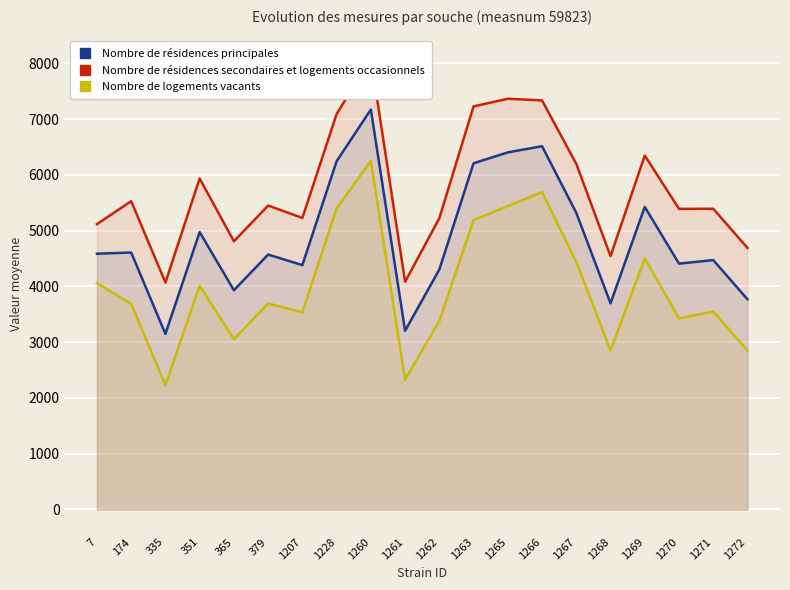

Reading left to right, transcribe all the data shown in this chart.

Nombre de résidences principales: 4587.2	4607.8	3148.3	4974.6	3931.0	4571.6	4382.2	6246.2	7173.0	3204.7	4303.0	6209.4	6404.3	6515.4	5319.7	3697.3	5426.6	4408.8	4472.4	3769.0
Nombre de résidences secondaires et logements occasionnels: 5117.2	5529.1	4069.7	5936.9	4809.5	5450.0	5228.7	7092.8	8094.3	4083.1	5224.3	7230.1	7366.6	7337.1	6198.1	4543.8	6348.0	5390.9	5393.7	4690.3
Nombre de logements vacants: 4057.2	3686.4	2227.0	4012.3	3052.5	3693.1	3535.7	5399.7	6251.6	2326.2	3381.7	5188.7	5442.0	5693.7	4441.2	2850.8	4505.3	3426.6	3551.1	2847.6